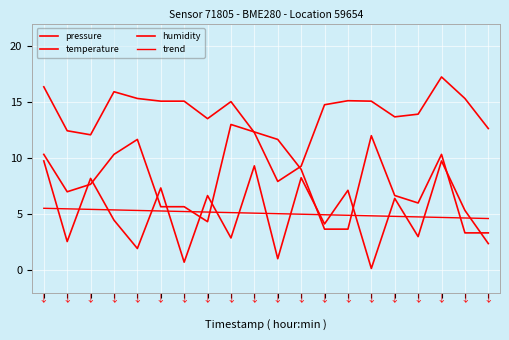

What is the sum of all trend values?

101.4